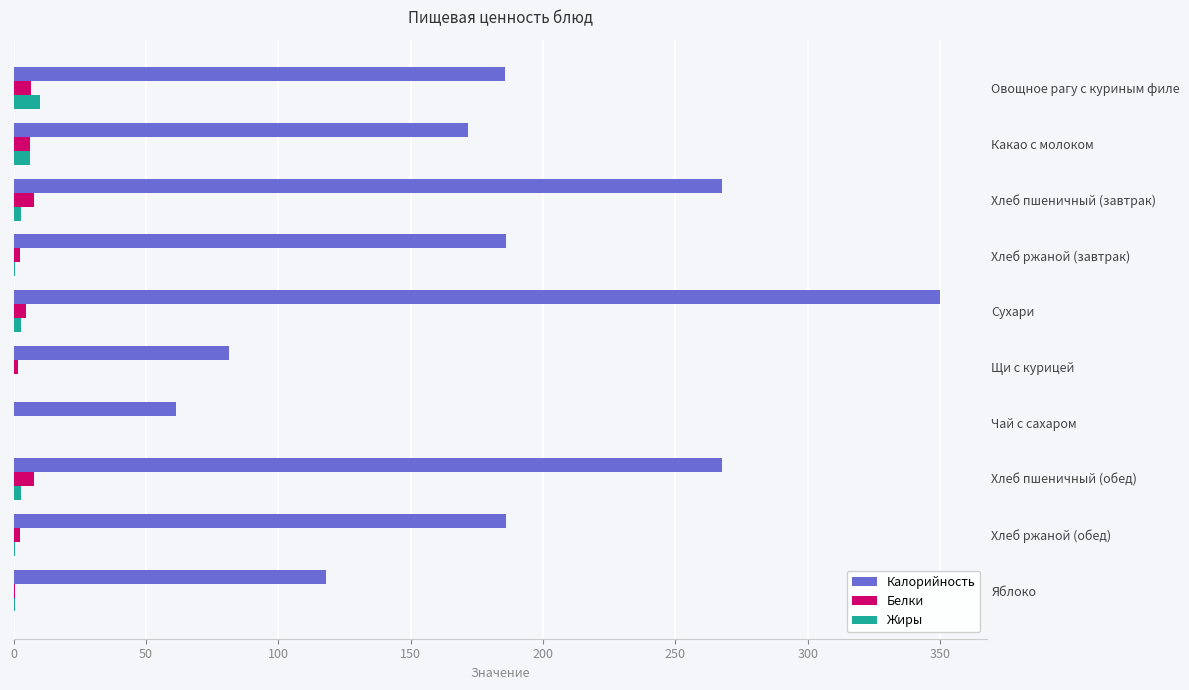

True or false: Калорийность has a value of 186.0 at Хлеб ржаной (завтрак).

True